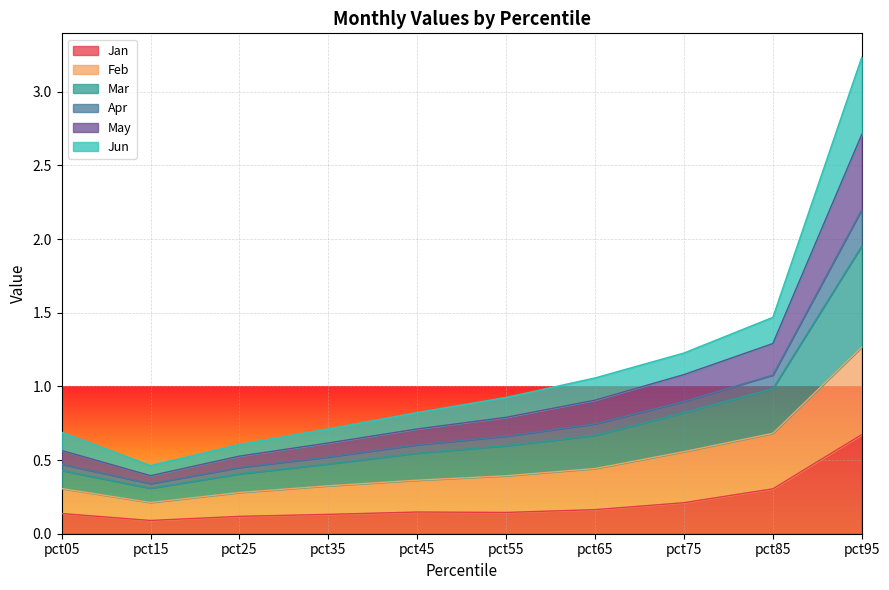

The value of Jan at pct35 is 0.1. True or false?

True